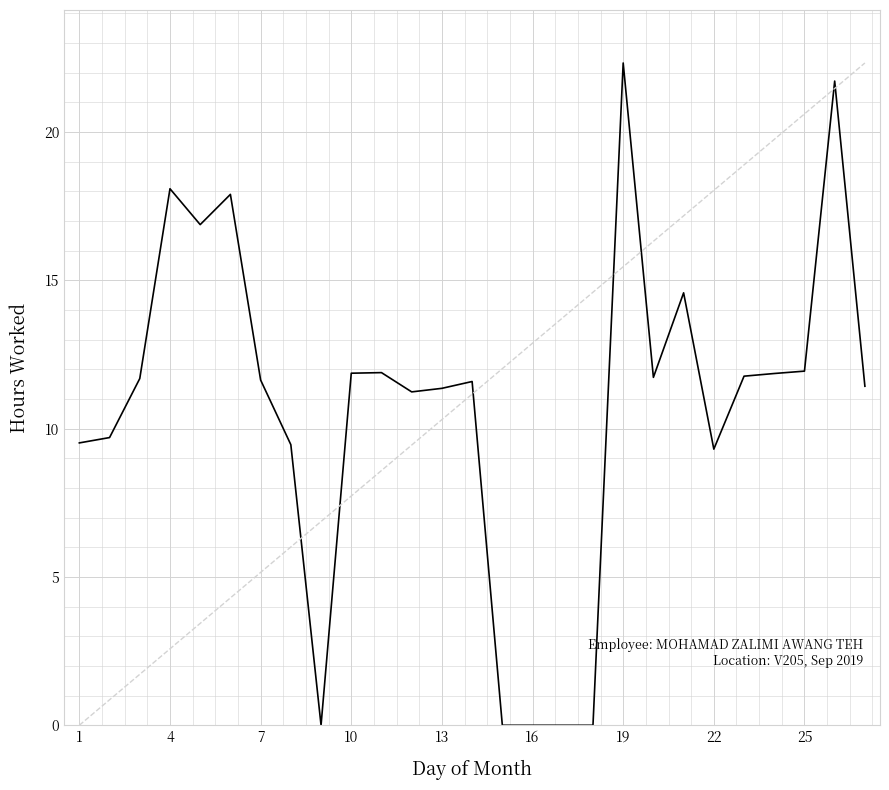

Count the number of values greater than 11.

18